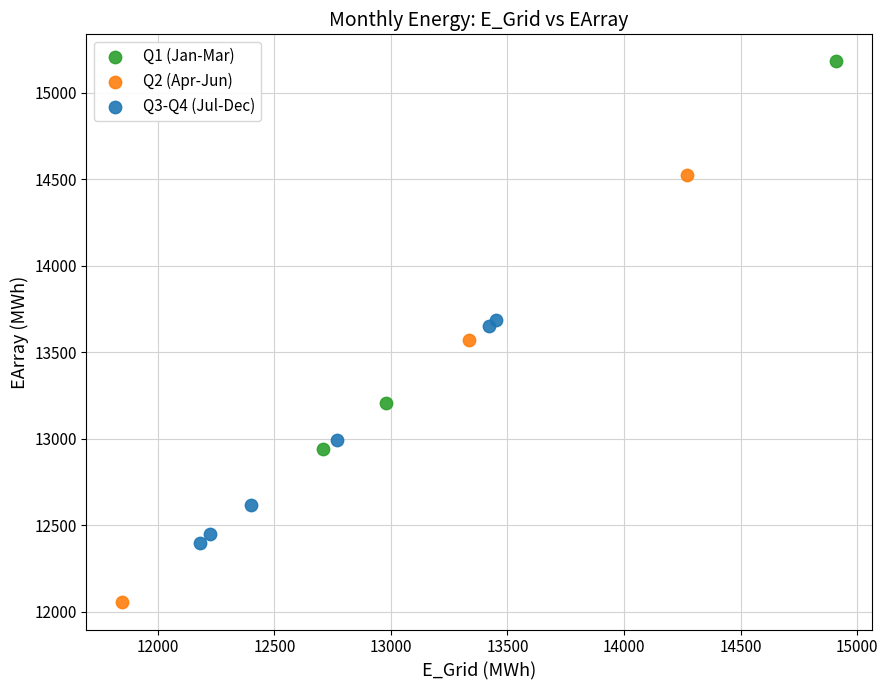

Which series reaches the maximum Y coordinate?

Q1 (Jan-Mar)